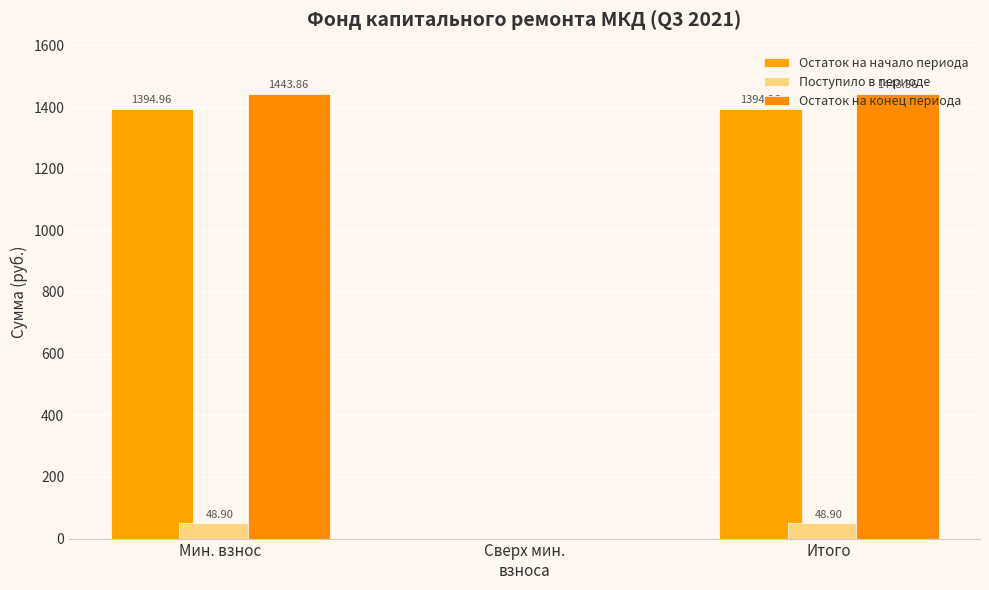

How many groups of bars are there?

3